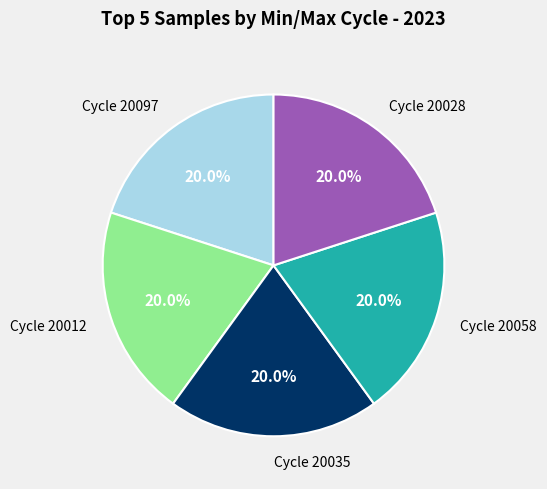

How many segments does this pie chart have?

5